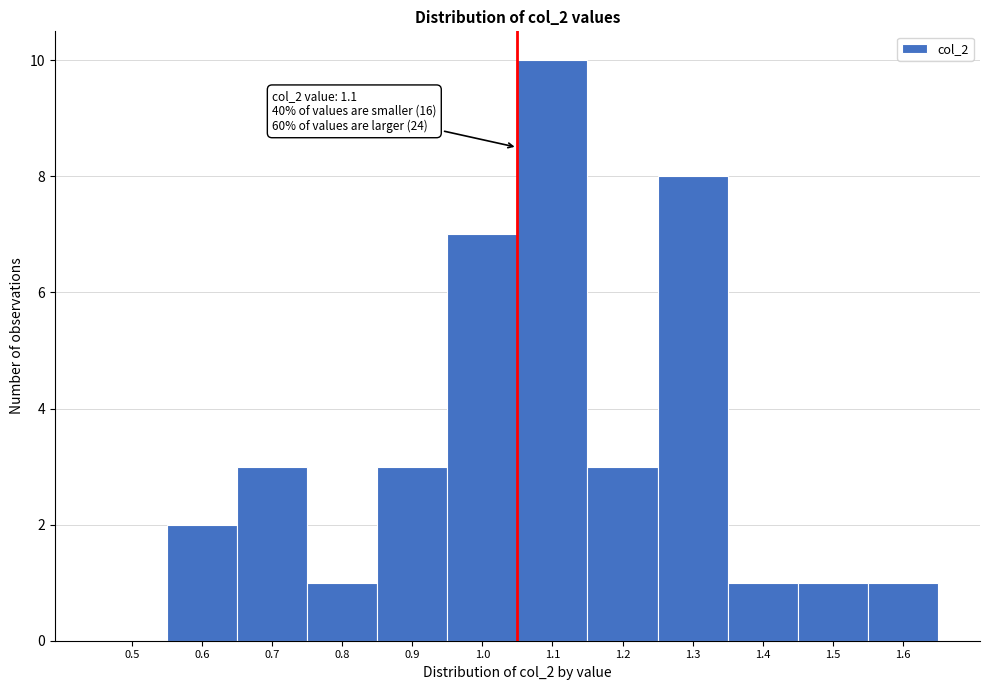

Reading left to right, what are all the values shown in this chart?

0.5=0	0.6=2	0.7=3	0.8=1	0.9=3	1.0=7	1.1=10	1.2=3	1.3=8	1.4=1	1.5=1	1.6=1